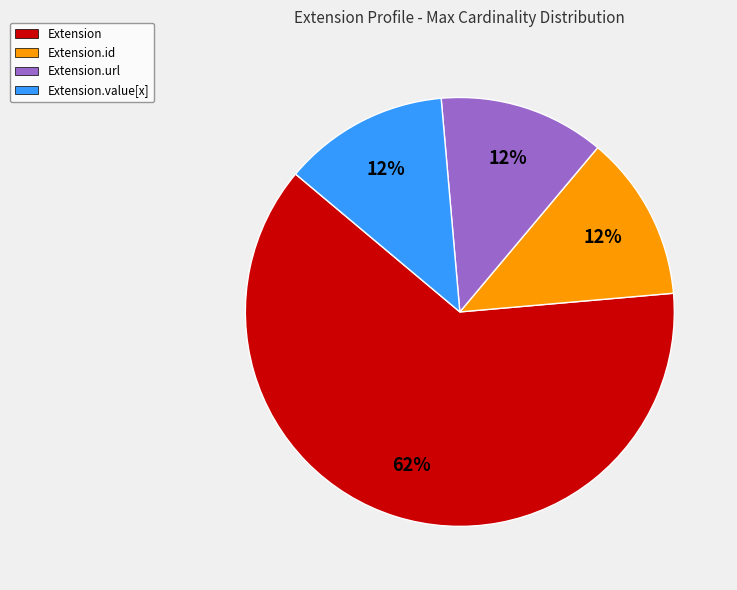

To the nearest percent, what is the average slice percentage?

25%